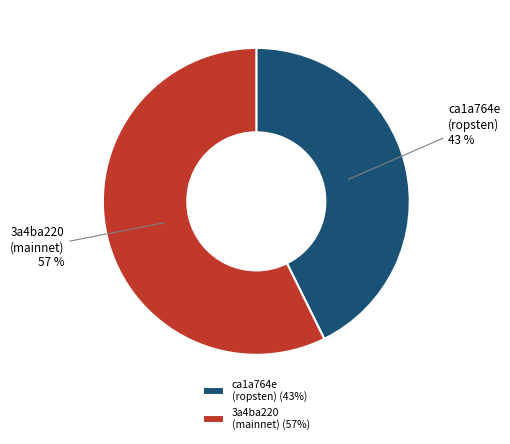

To the nearest percent, what percentage of the pie is 3a4ba220 (mainnet)?

57%